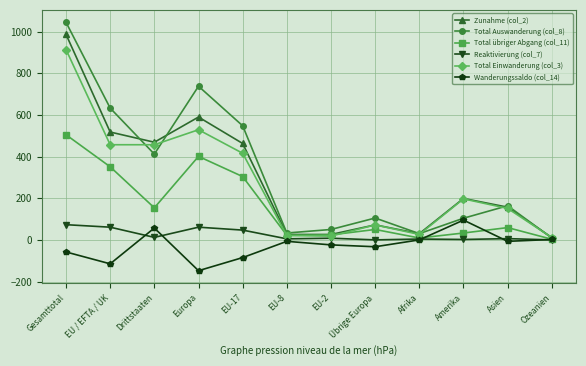

Is it true that Total Einwanderung (col_3) equals 251 at Drittstaaten?

False